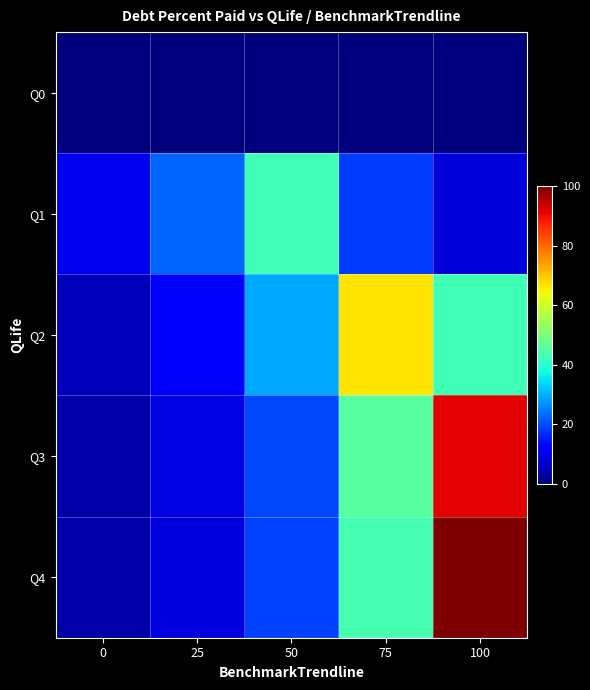

List the series in order of their peak value, highest first.

Q4, Q3, Q2, Q1, Q0